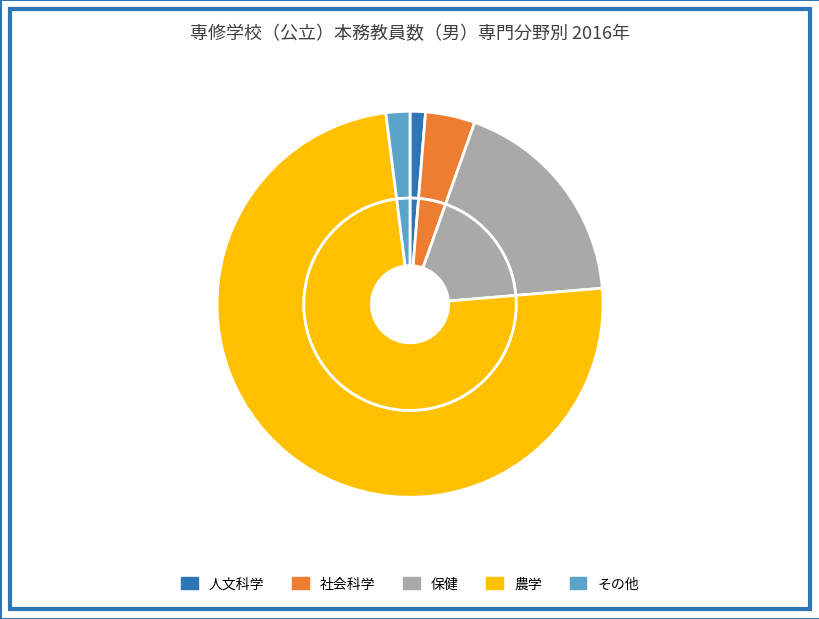

True or false: 2013 accounts for 33% of the total.

False